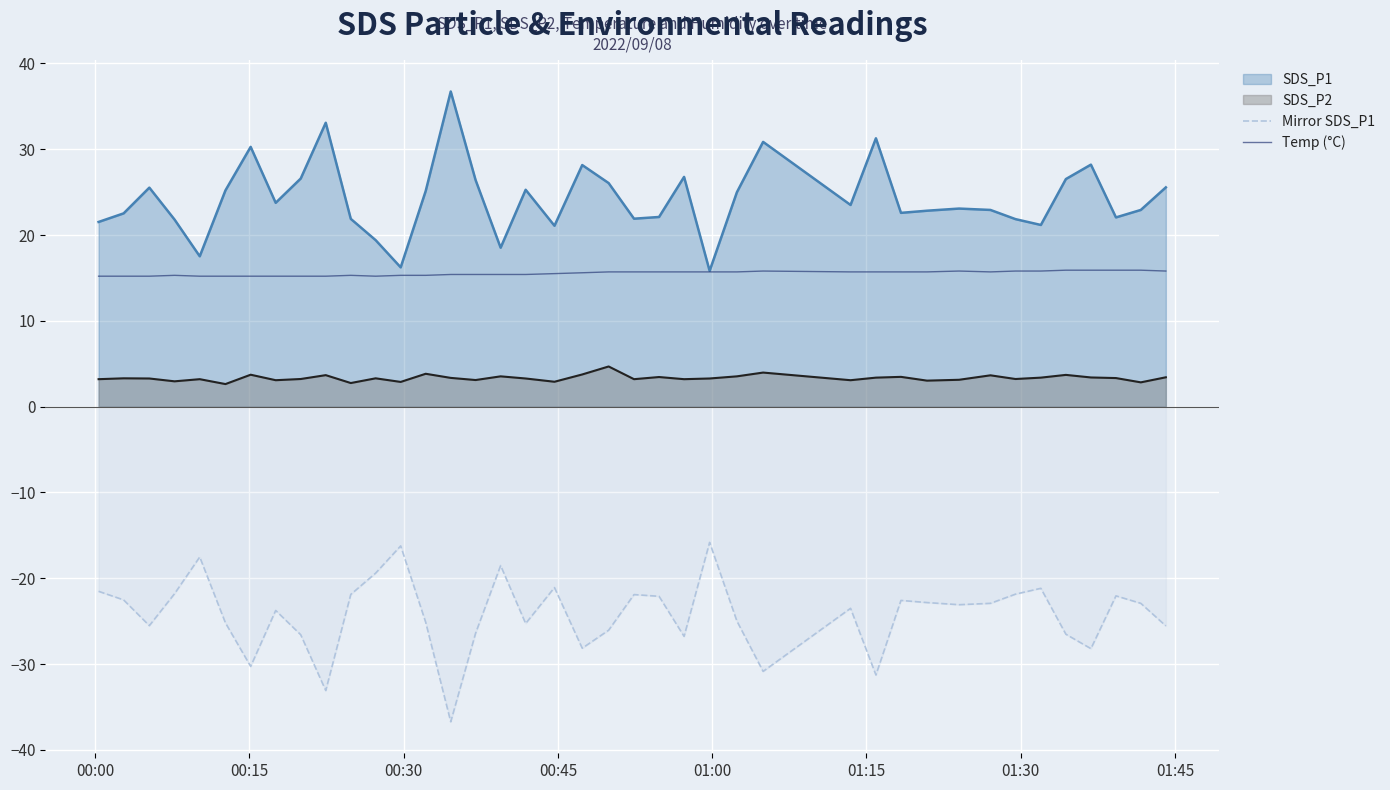

What is the highest value of the SDS_P1 series?

36.7